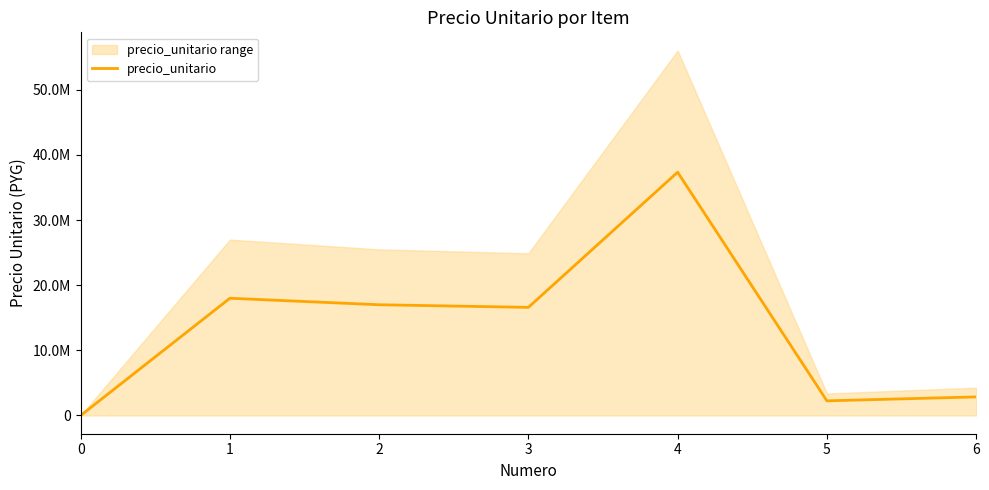

What is the value of the 7th point from the left?

2850000